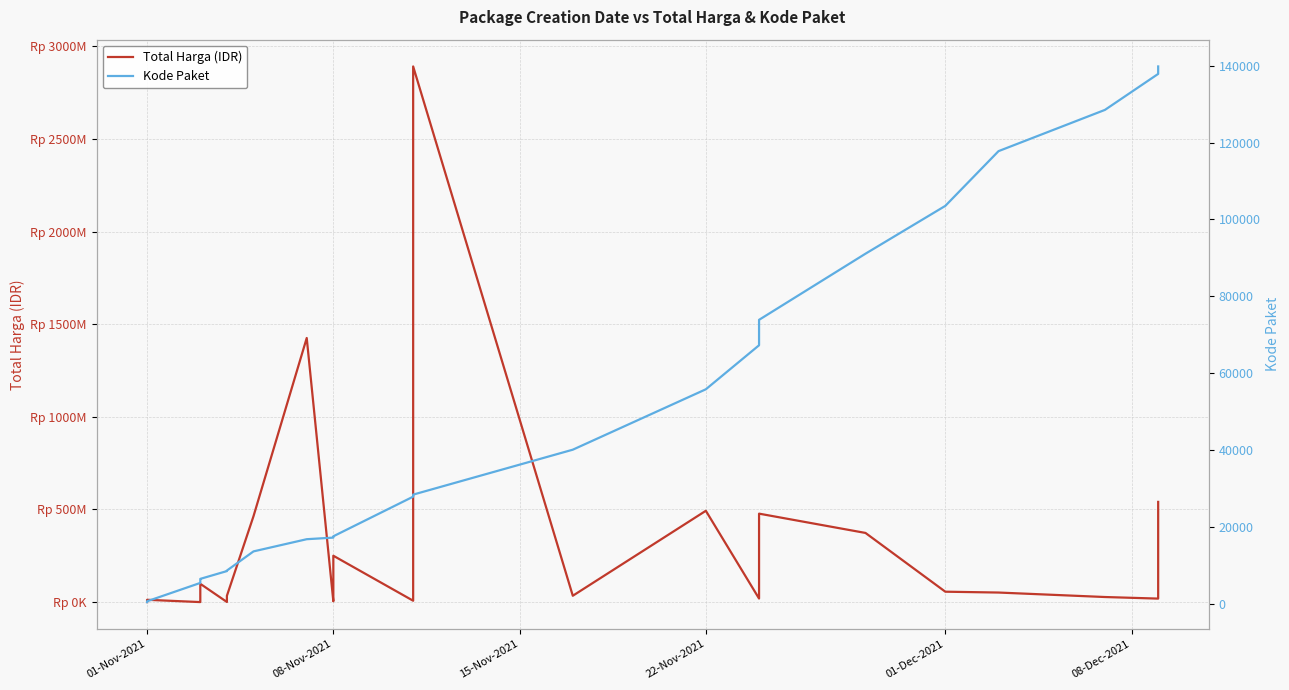

True or false: Total Harga (IDR) has a value of 157248725 at 34.

False